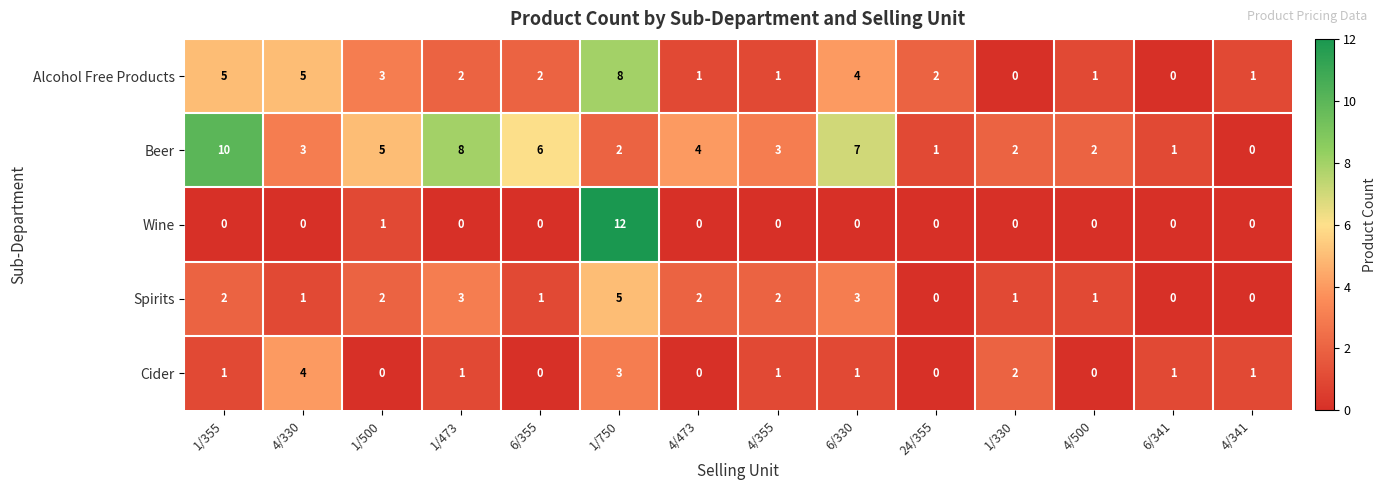

True or false: Beer has a value of 5 at 1/500.

True